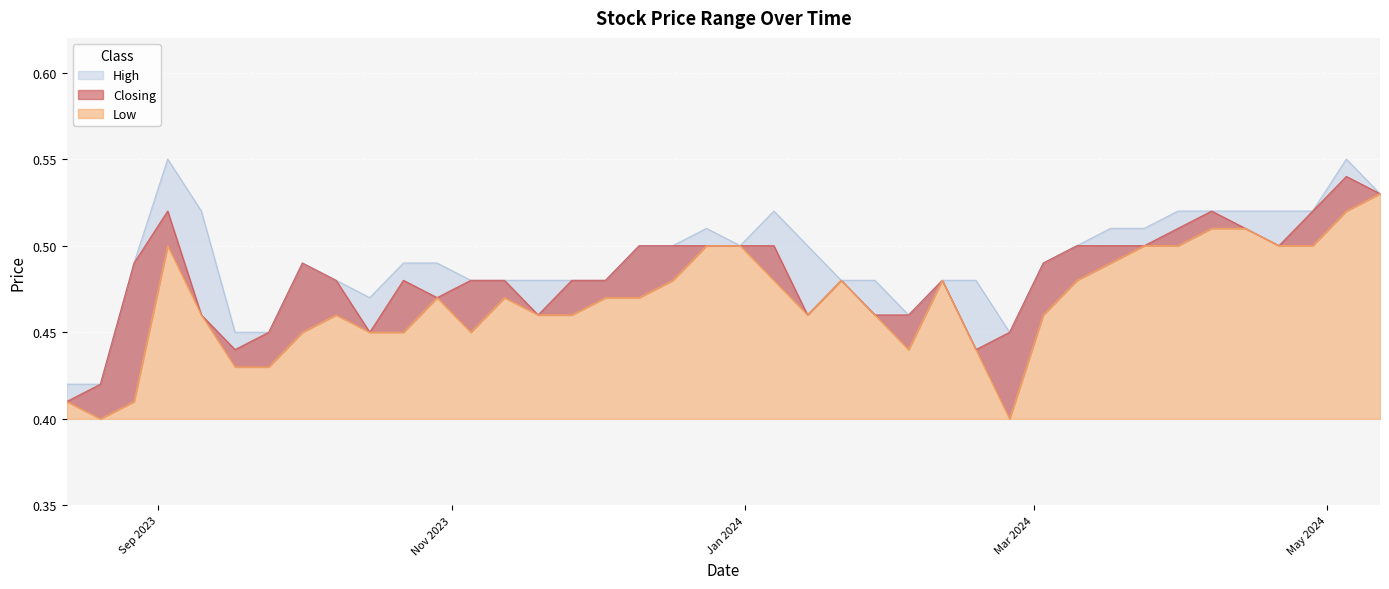

What are all the series names shown in the legend?

High, Closing, Low